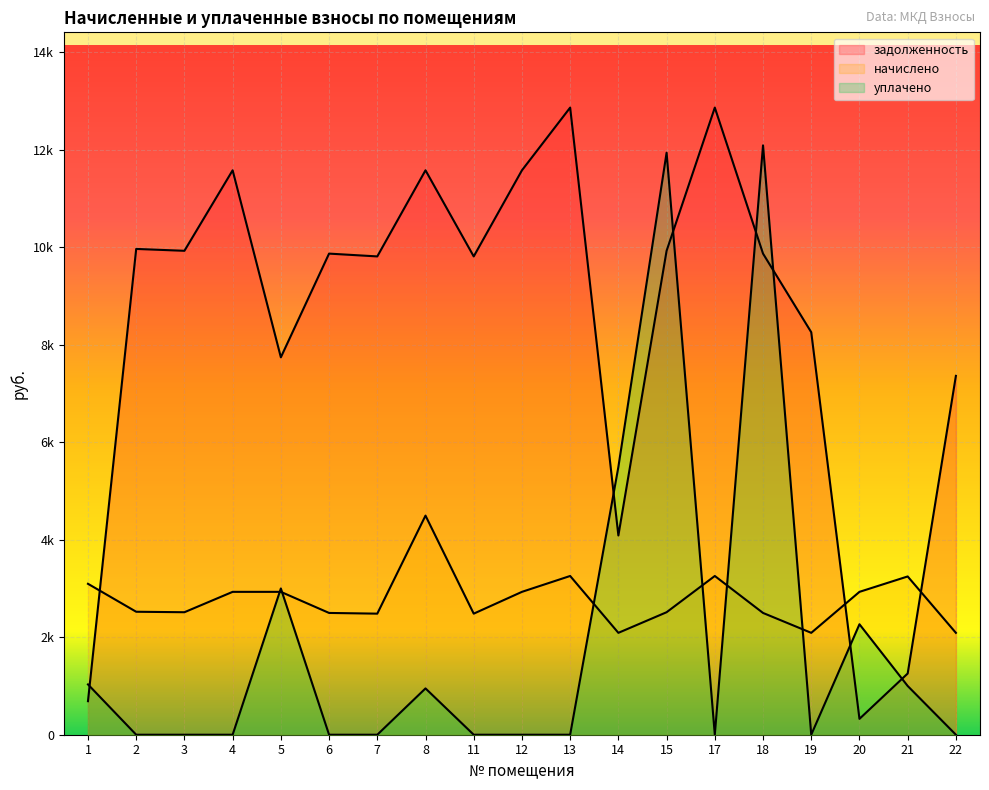

Reading left to right, list all the values displayed in this chart.

задолженность: 1=688.0	2=9964.8	3=9926.4	4=11577.6	5=7741.6	6=9868.8	7=9811.2	8=11577.6	11=9811.2	12=11577.6	13=12864.0	14=4087.0	15=9926.4	17=12864.0	18=9868.8	19=8256.0	20=325.5	21=1255.5	22=7361.0
начислено: 1=3095.8	2=2522.3	3=2512.6	4=2930.6	5=2930.6	6=2498.0	7=2483.5	8=4494.5	11=2483.5	12=2930.6	13=3256.2	14=2089.8	15=2512.6	17=3256.2	18=2498.0	19=2089.8	20=2930.6	21=3246.5	22=2089.8
уплачено: 1=1031.9	2=0.0	3=0.0	4=0.0	5=3000.0	6=0.0	7=0.0	8=950.0	11=0.0	12=0.0	13=0.0	14=5492.5	15=11938.6	17=0.0	18=12089.2	19=0.0	20=2266.0	21=1000.0	22=0.0